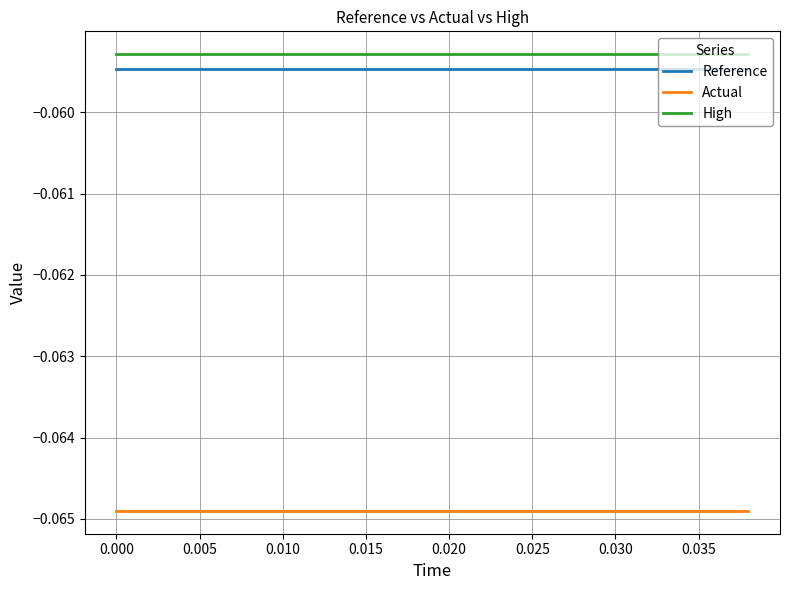

True or false: Actual and High cross at least once.

False